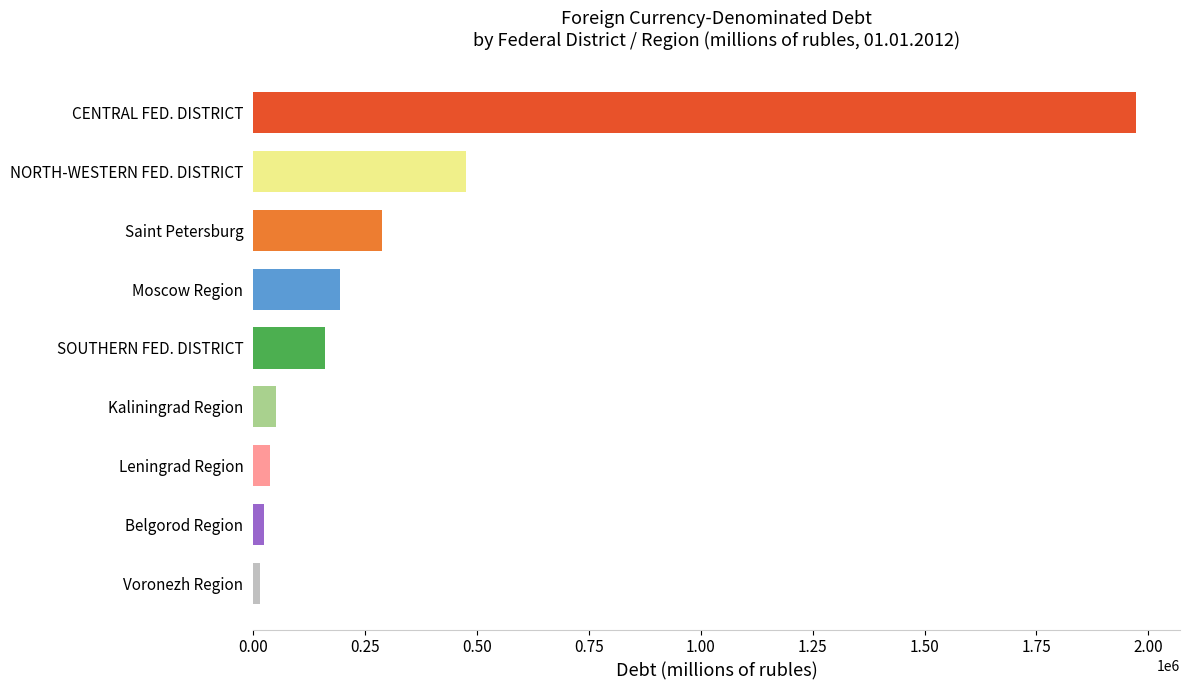

Is it true that the value at CENTRAL FED. DISTRICT is 2703023?

False